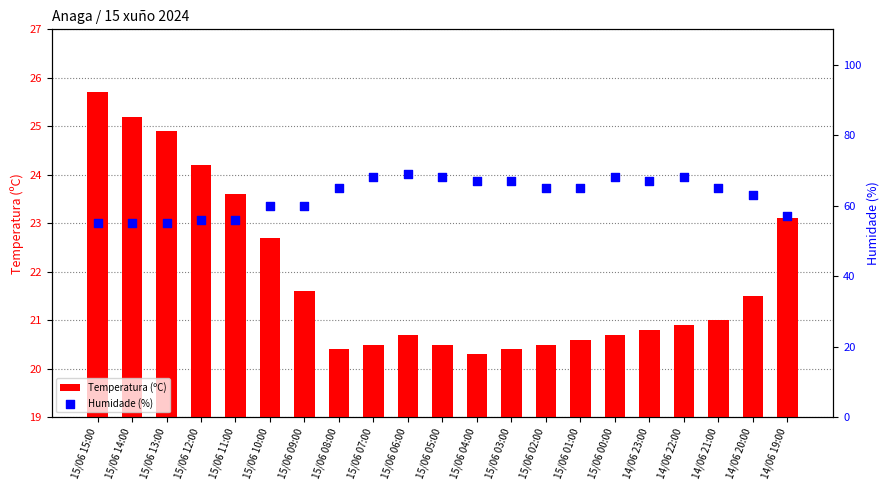

Which series has the largest total across all categories?

Humidade (%)